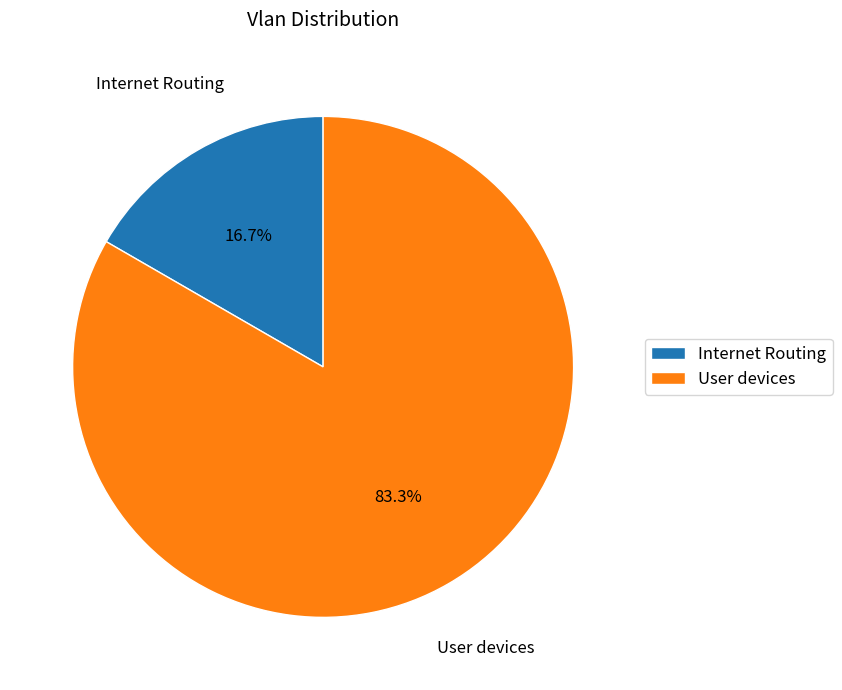

Which slice is the largest?

User devices